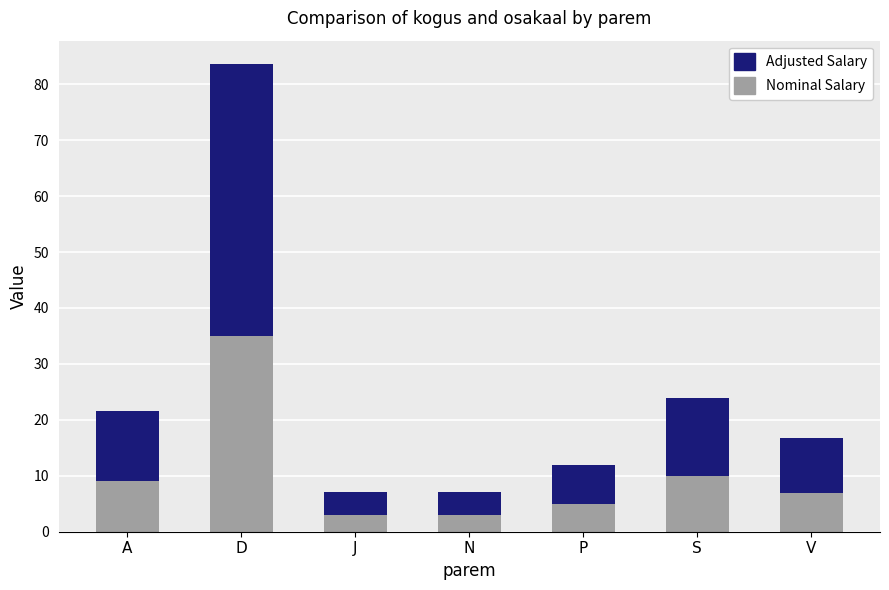

The value of Nominal Salary at D is 35.0. True or false?

True